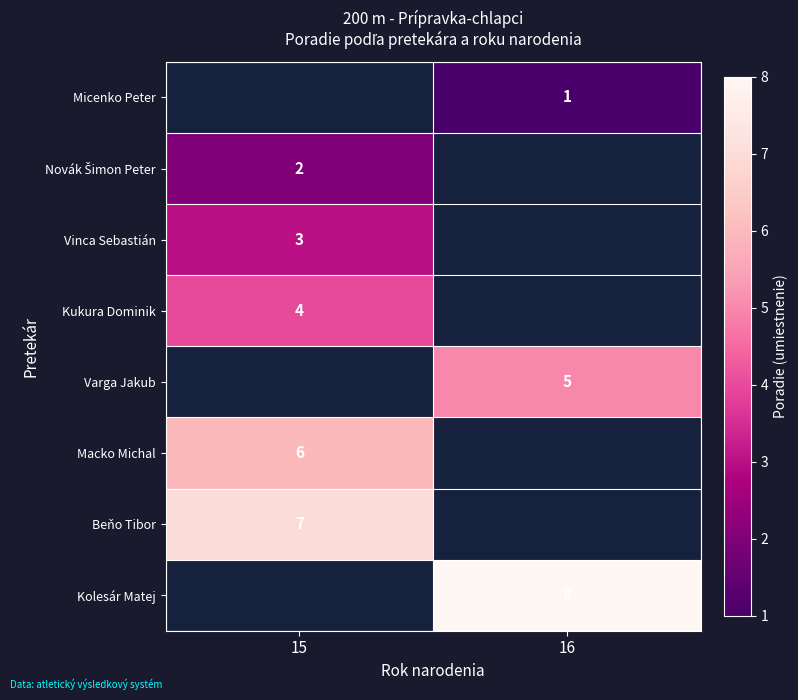

True or false: Kukura Dominik has a value of 2 at 15.

False